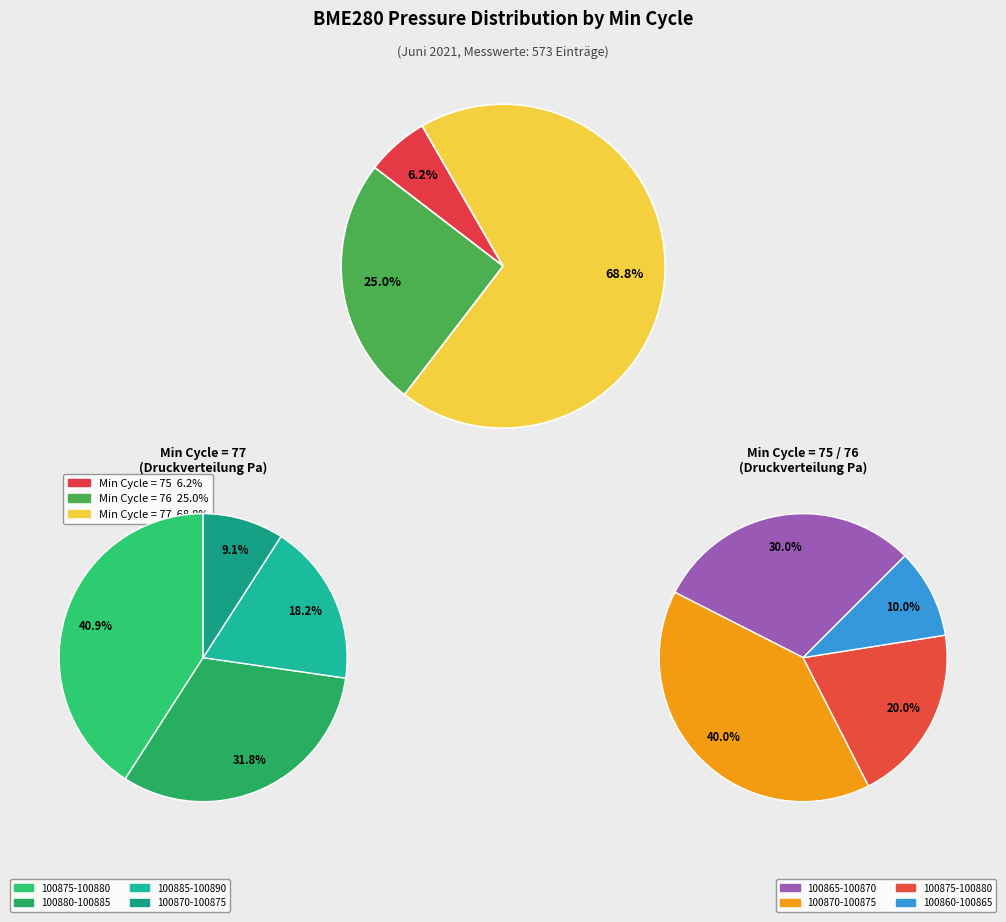

Which slice is the smallest?

75